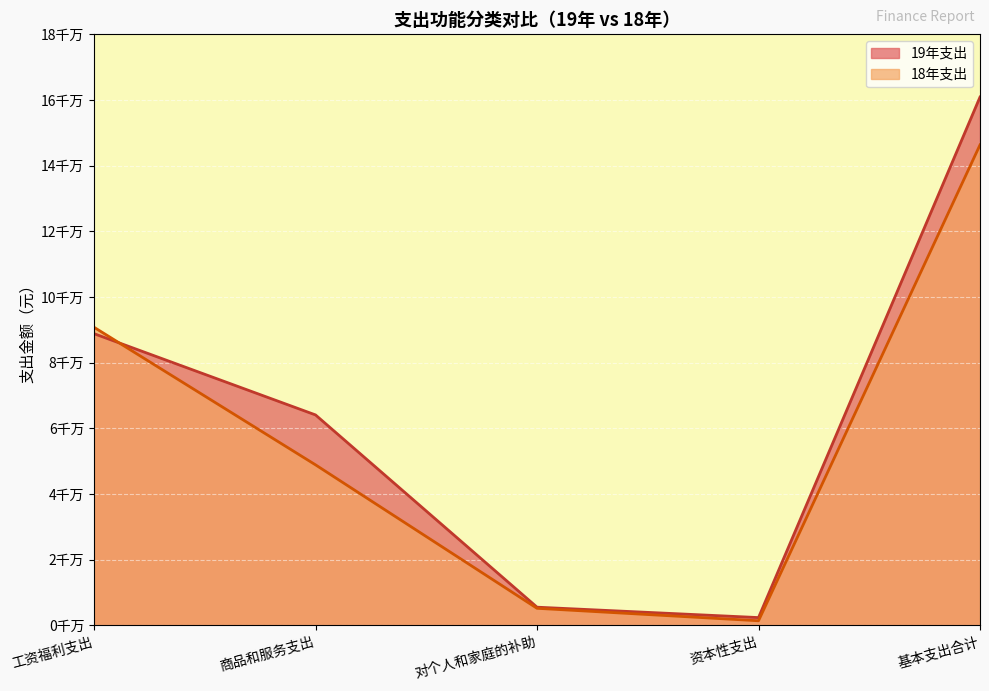

What is the label of the 4th point from the right?

商品和服务支出